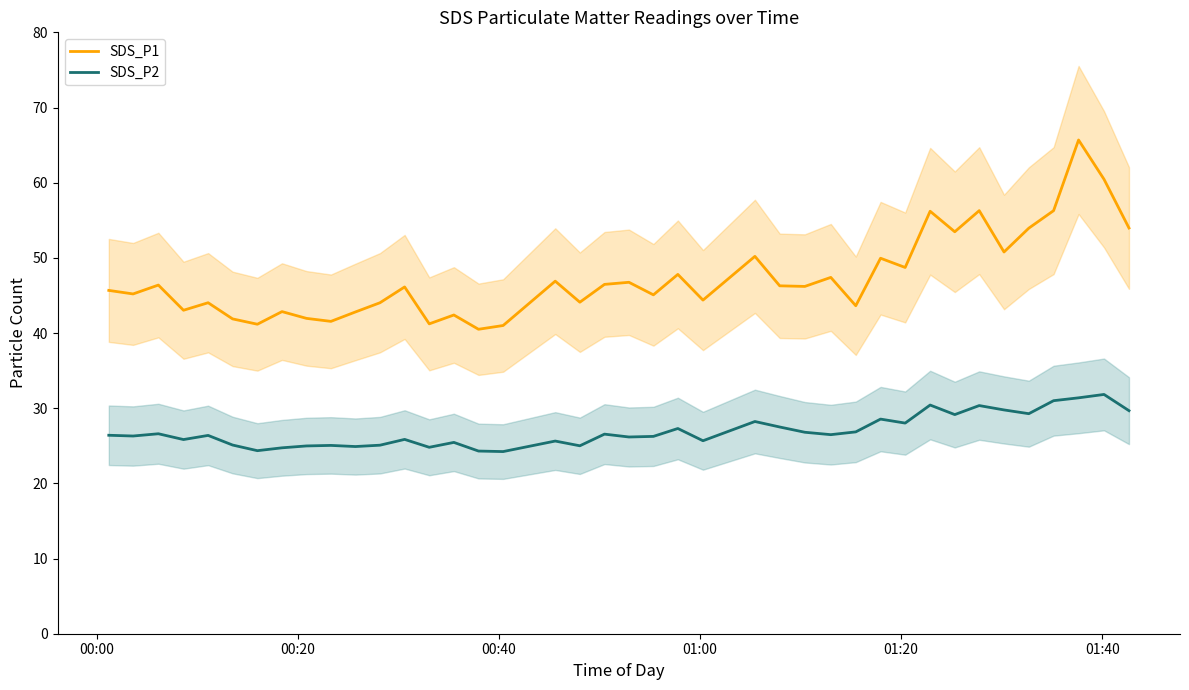

Rank the series by their average value, from highest to lowest.

SDS_P1, SDS_P2